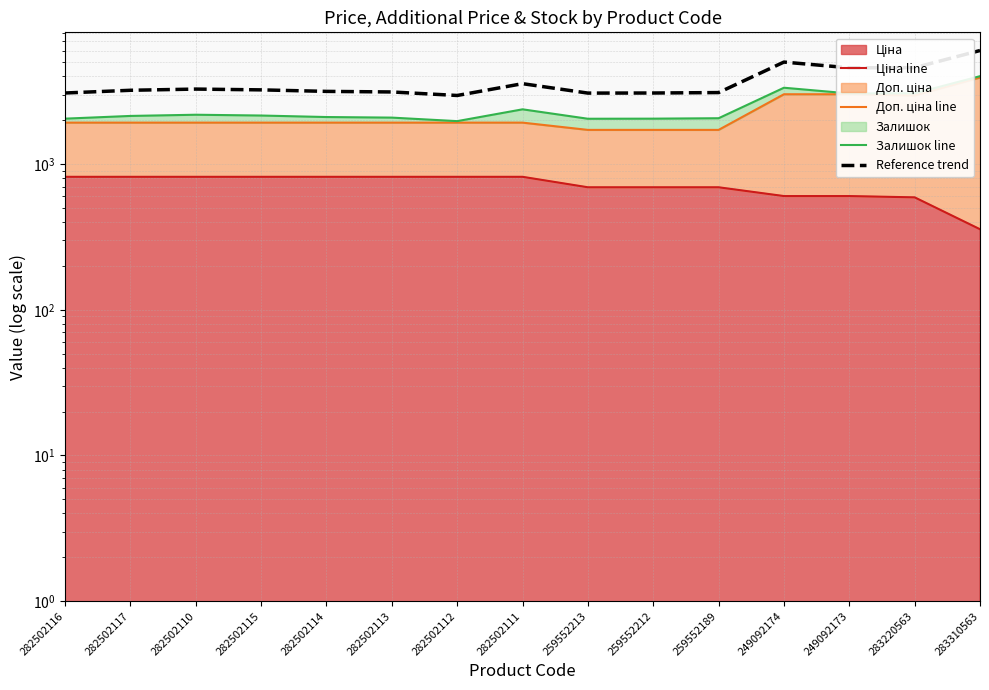

Read the Reference trend value at 283220563.

4596.2